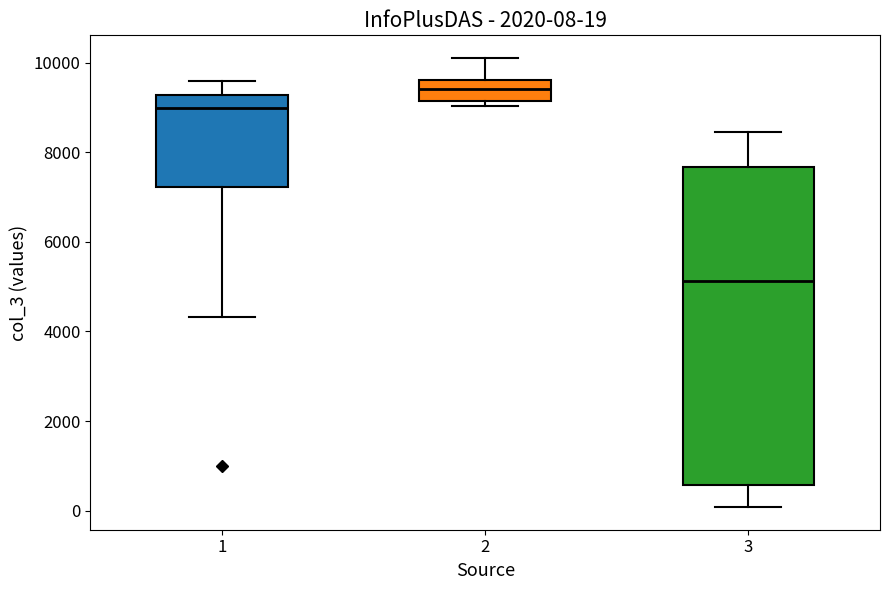

Which box has the lowest median line?

3